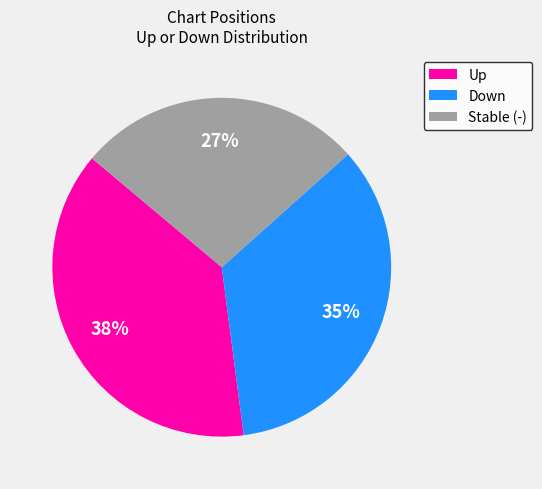

Do Up and Stable (-) together represent more than half of the pie?

Yes